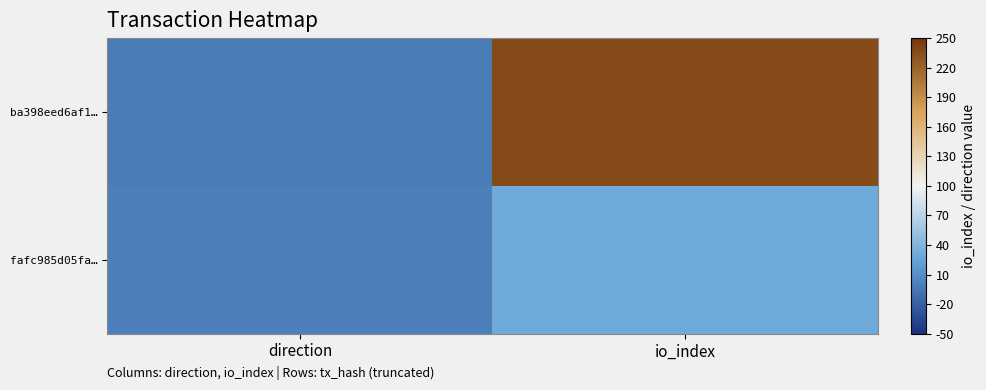

Reading left to right, what are all the values shown in this chart?

ba398eed6af1…: direction=-1	io_index=236
fafc985d05fa…: direction=1	io_index=30